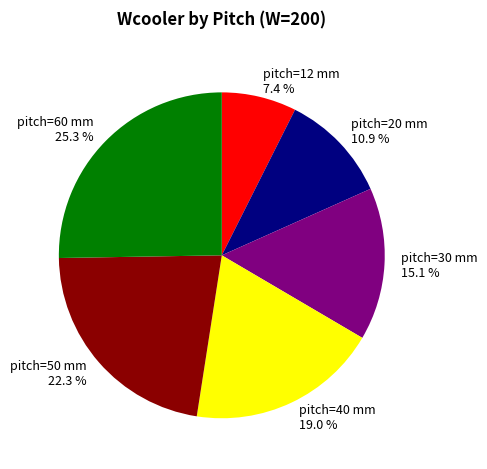

Is there any slice that represents more than half of the pie?

No